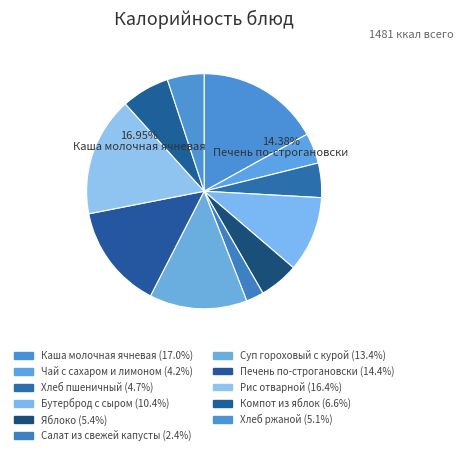

Count the number of slices in the pie.

11